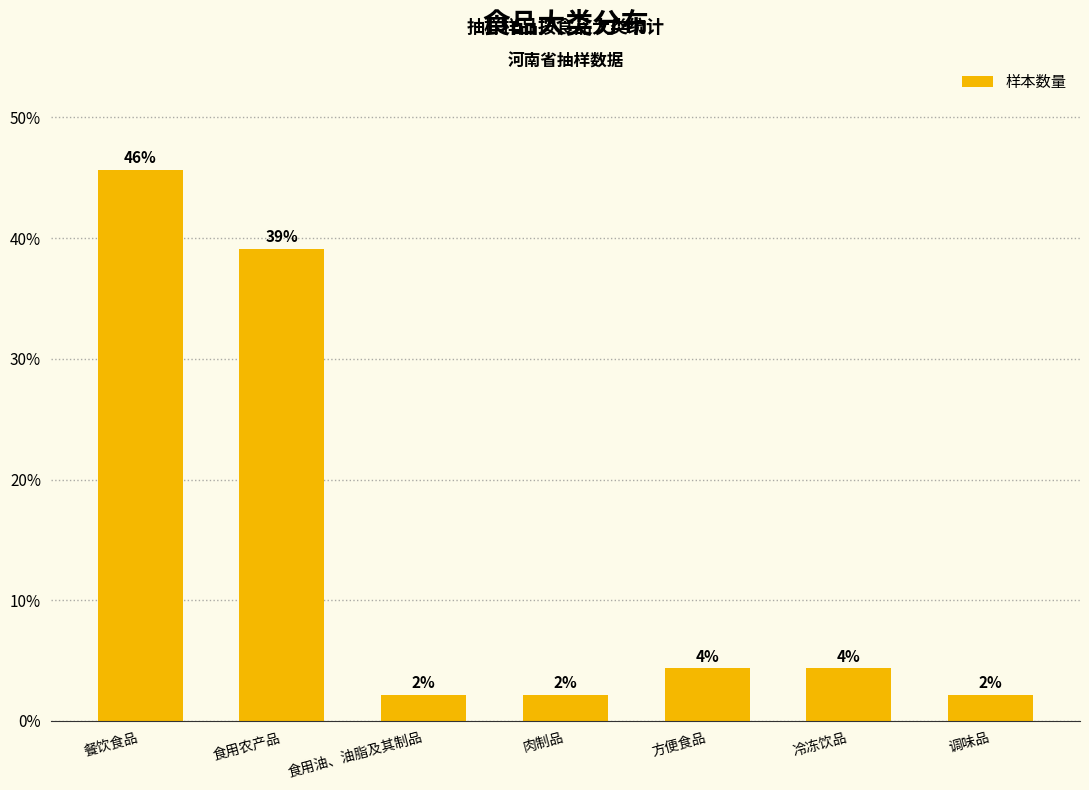

Where is the data nearest to the value 23?

食用农产品